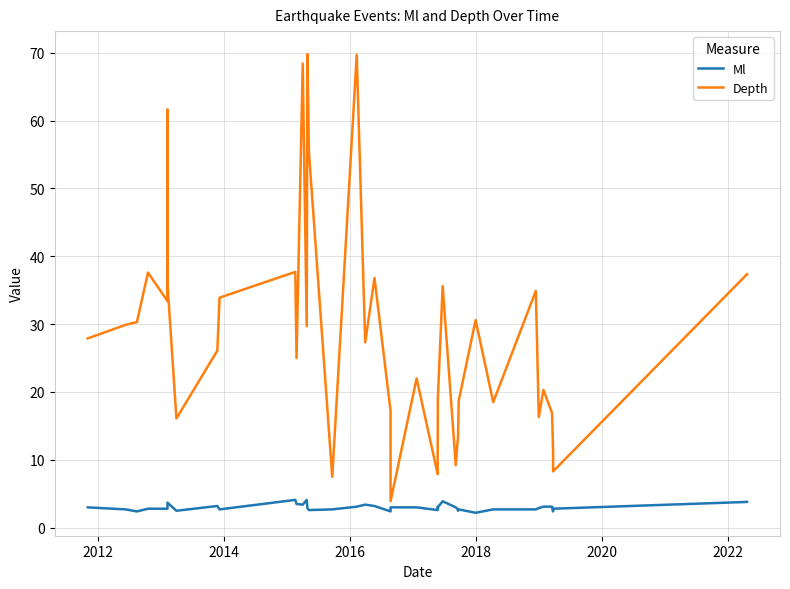

True or false: Ml and Depth cross at least once.

False